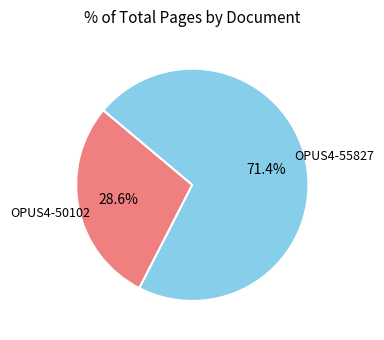

To the nearest percent, what is the combined percentage of OPUS4-50102 and OPUS4-55827?

100%